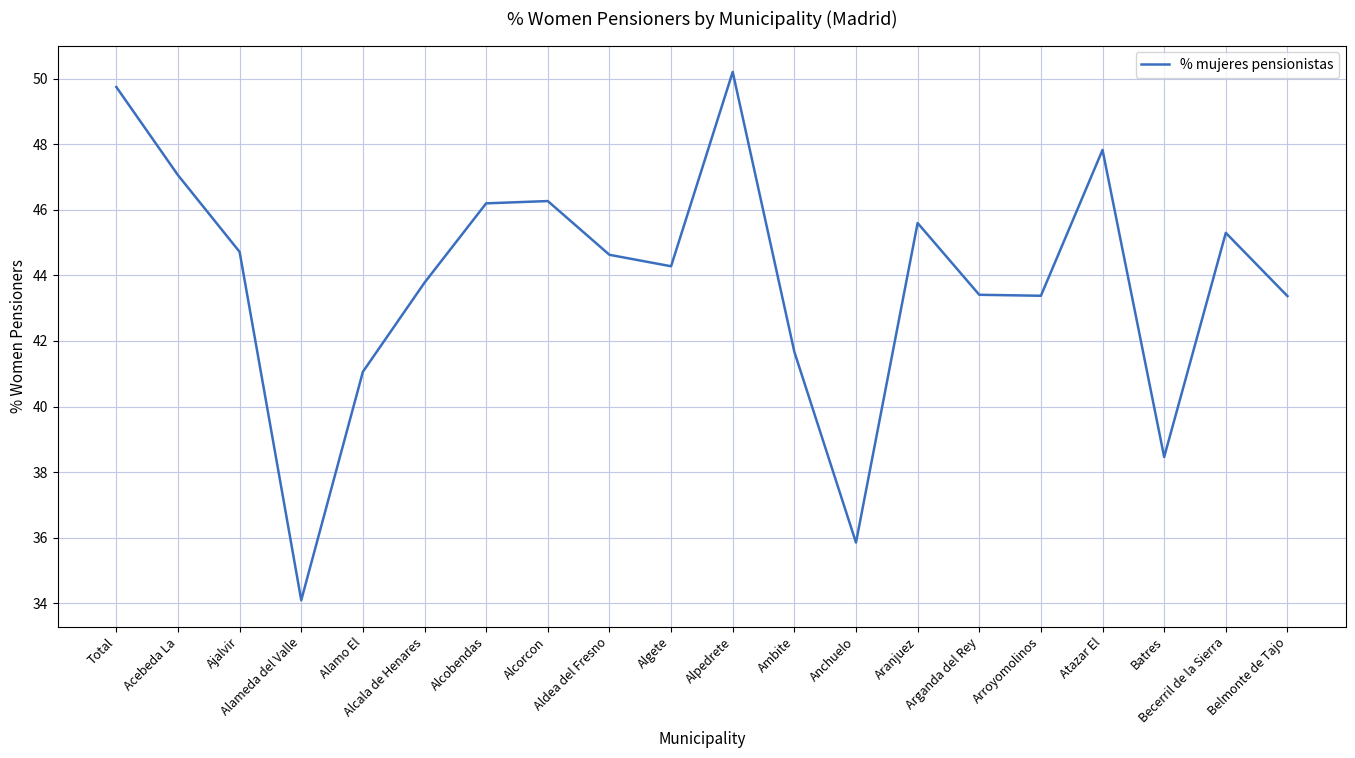

What is the sum of the values at Alcala de Henares and Ajalvir?

88.5